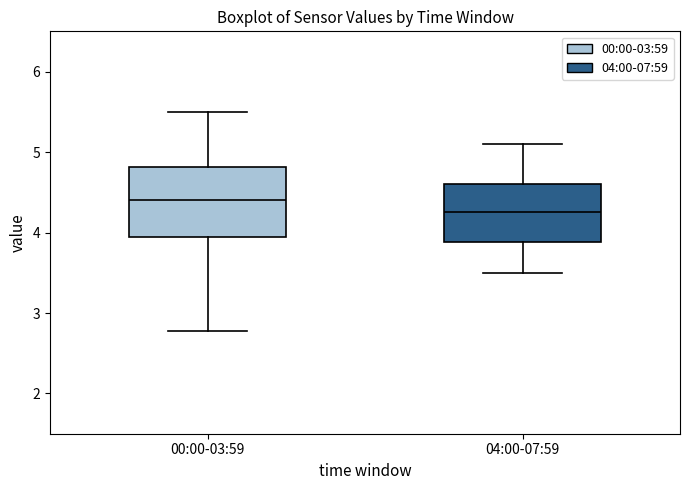

Reading left to right, transcribe this box plot: for each box, give where its median line is, the range the box spans, and where its two whiskers end, as read against the y-axis. The values are not printed on the chart, so give them approximately, as read against the axis.

00:00-03:59: median 4.4, box 3.9 to 4.8, whiskers 2.8 to 5.5
04:00-07:59: median 4.3, box 3.9 to 4.6, whiskers 3.5 to 5.1